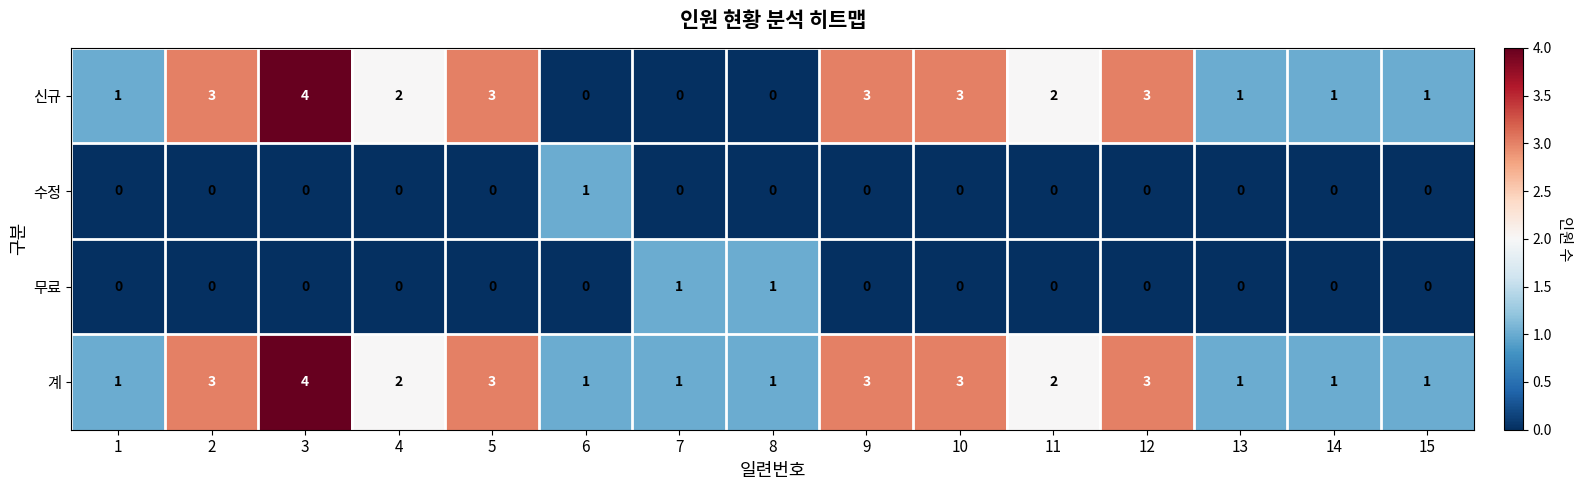

Count the 수정 values in the range 0 to 1.

15